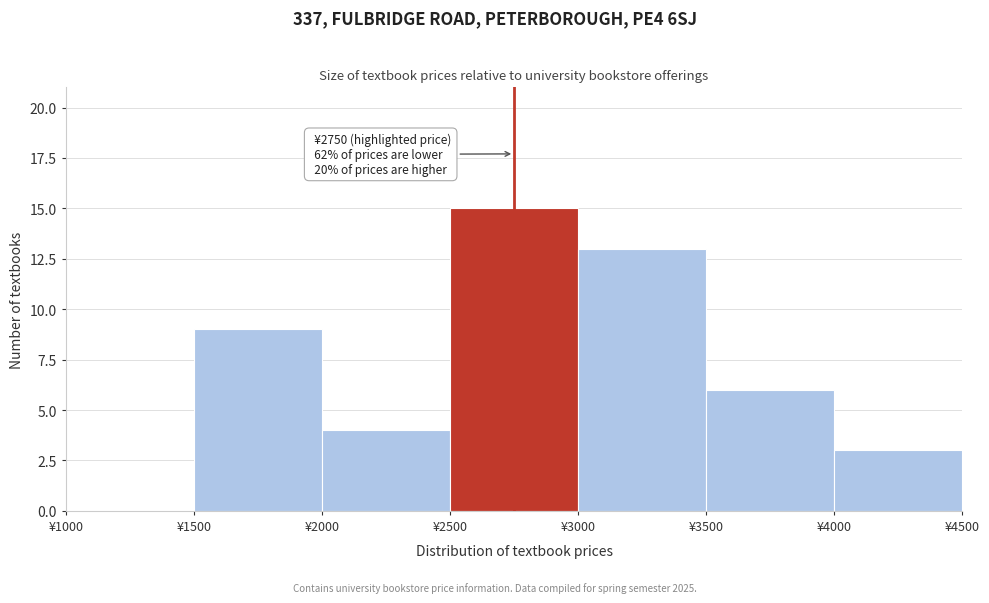

Which range on the x-axis has the tallest bar?

2500 to 3000